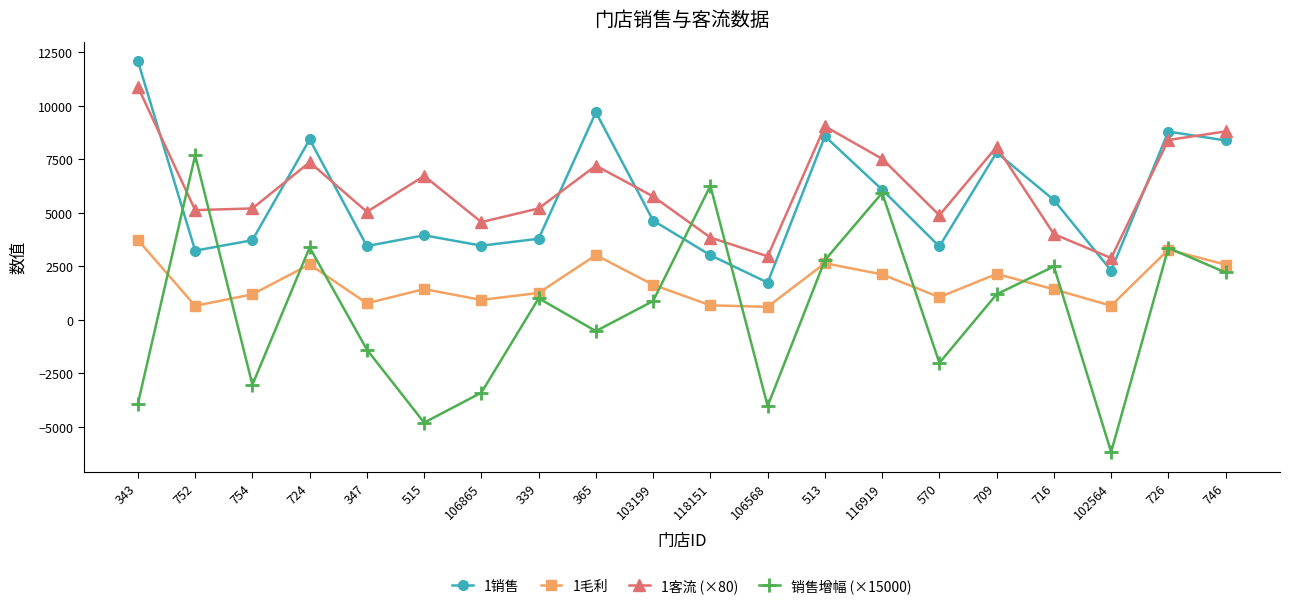

How many data points in 销售增幅 (×15000) are above 999?

10